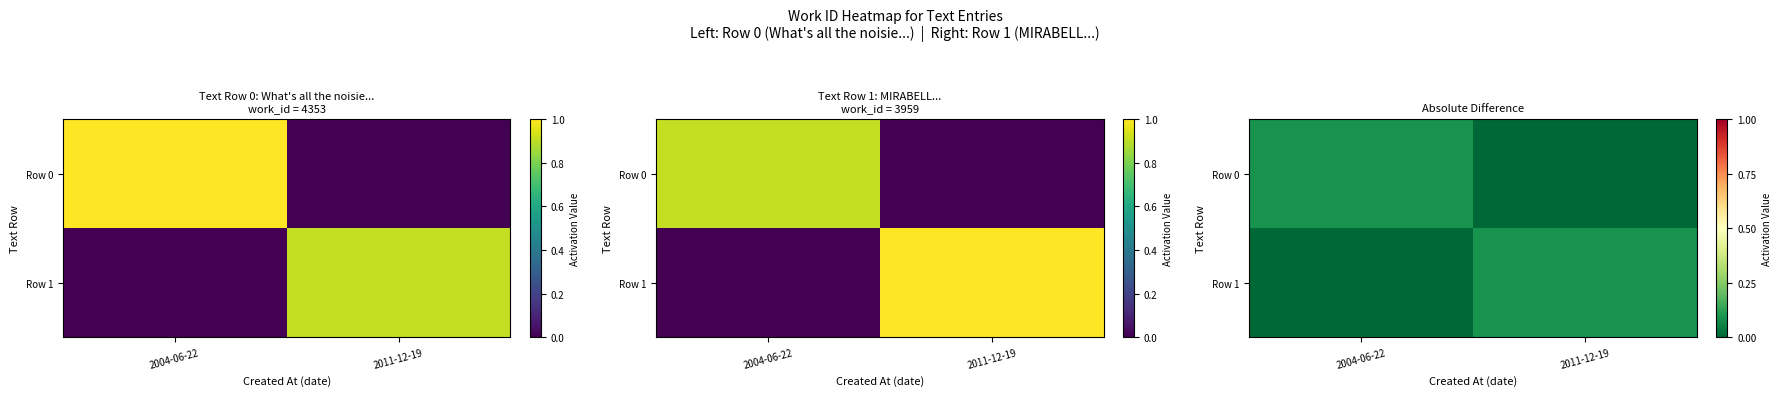

The Row 1 series shows 0.1 at 2011-12-19. True or false?

True